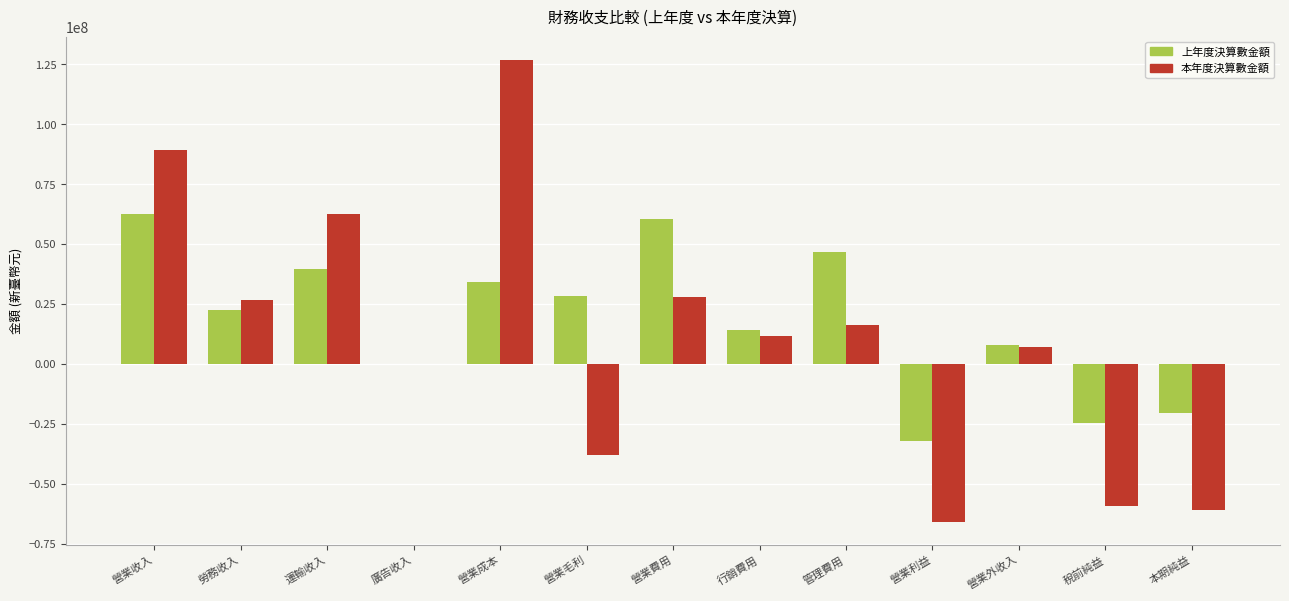

What are all the series names shown in the legend?

上年度決算數金額, 本年度決算數金額